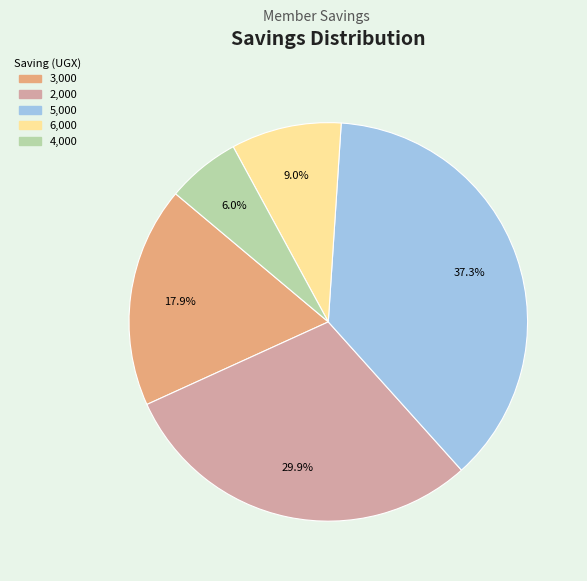

Is there any slice that represents more than half of the pie?

No